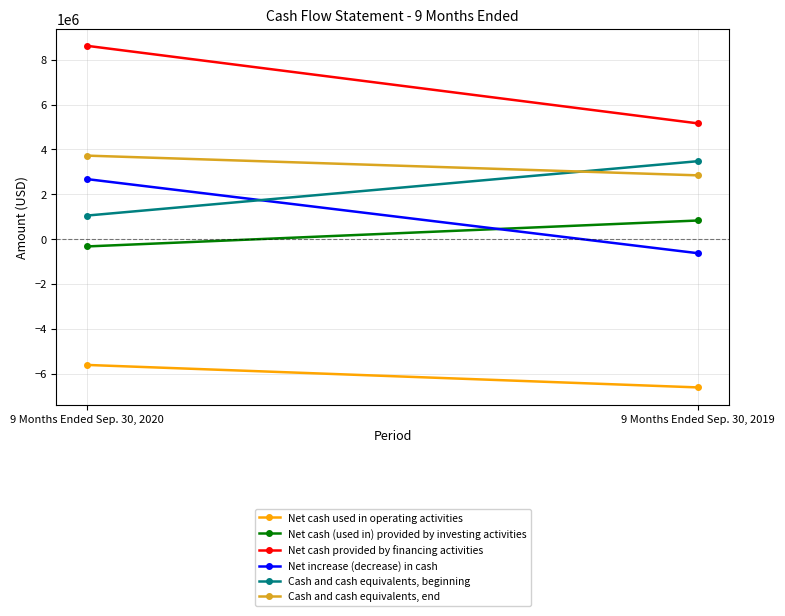

Reading right to left, transcribe all the data shown in this chart.

Net cash used in operating activities: -6621335	-5616930
Net cash (used in) provided by investing activities: 828382	-330252
Net cash provided by financing activities: 5158570	8622875
Net increase (decrease) in cash: -634383	2675693
Cash and cash equivalents, beginning: 3475881	1047159
Cash and cash equivalents, end: 2841498	3722852